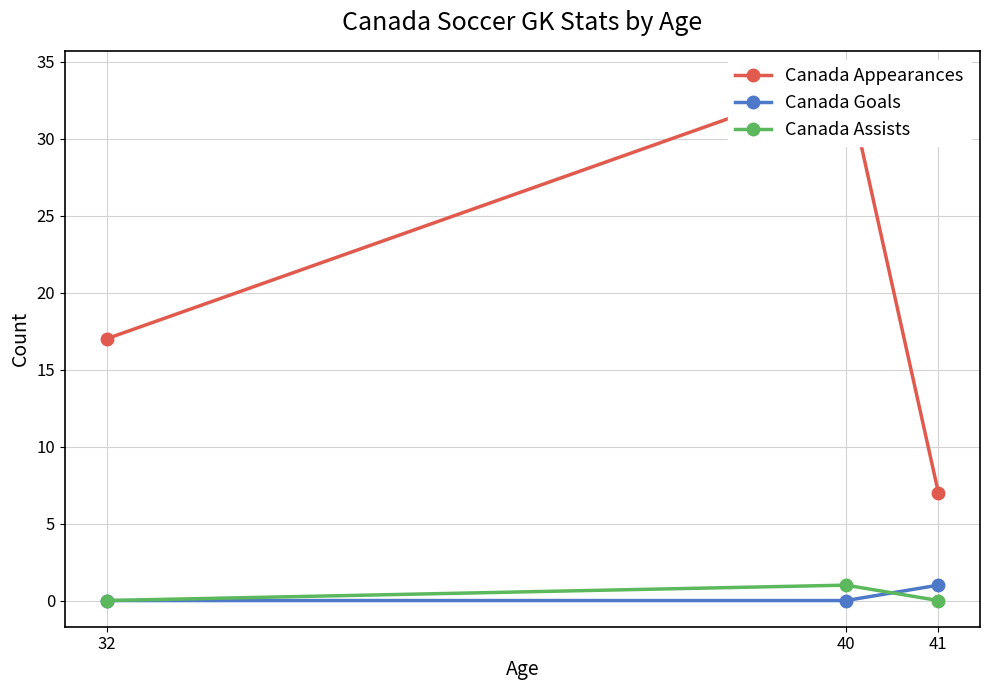

At which label is Canada Goals closest to 0?

32